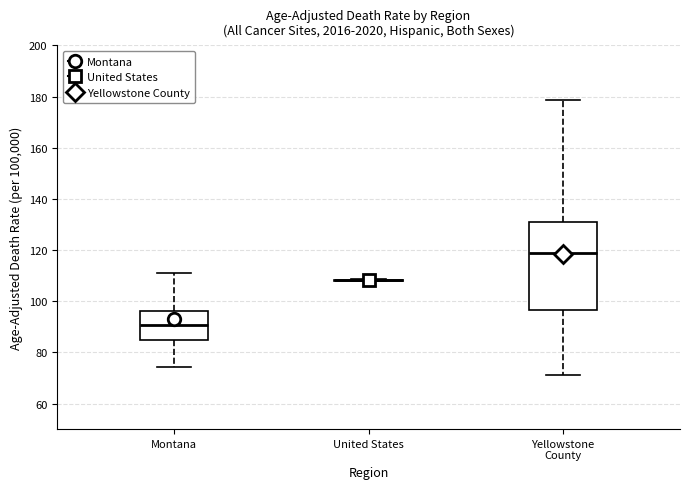

Reading left to right, read every box against the y-axis: the position of its median line, the range the box covers, and the ends of its whiskers. The values are not printed on the chart, so give them approximately, as read against the axis.

Montana: median 90, box 84 to 96, whiskers 74 to 112
United States: box collapsed to a line at 108, whiskers 108 to 108
Yellowstone County: median 118, box 96 to 130, whiskers 72 to 178